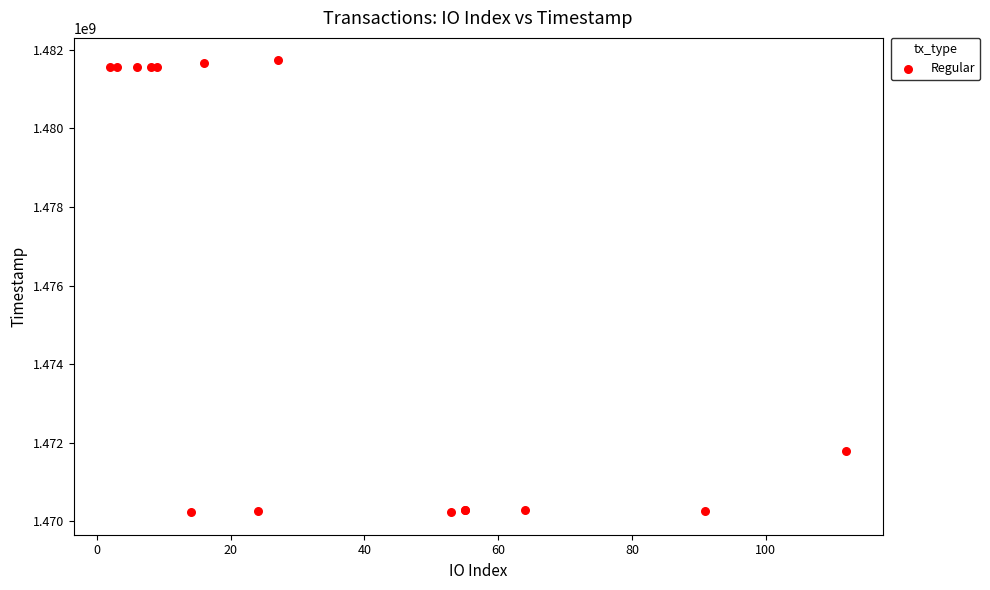

What Y value in the scatter plot is closest to 1475982332?

1471802919